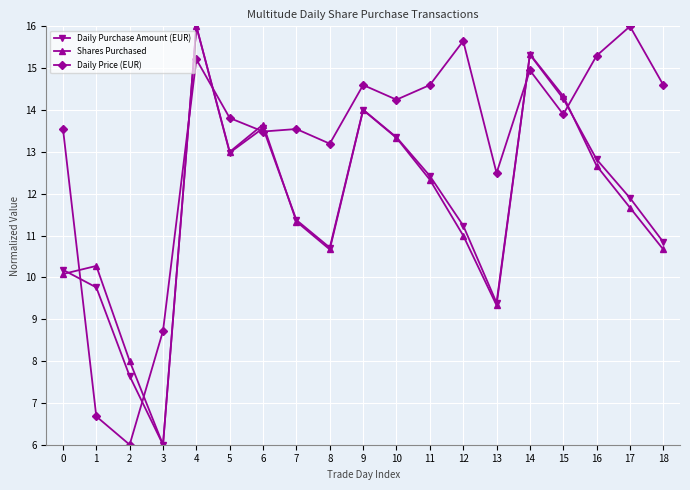

True or false: Shares Purchased has more than 1 points higher than both neighbors.

True